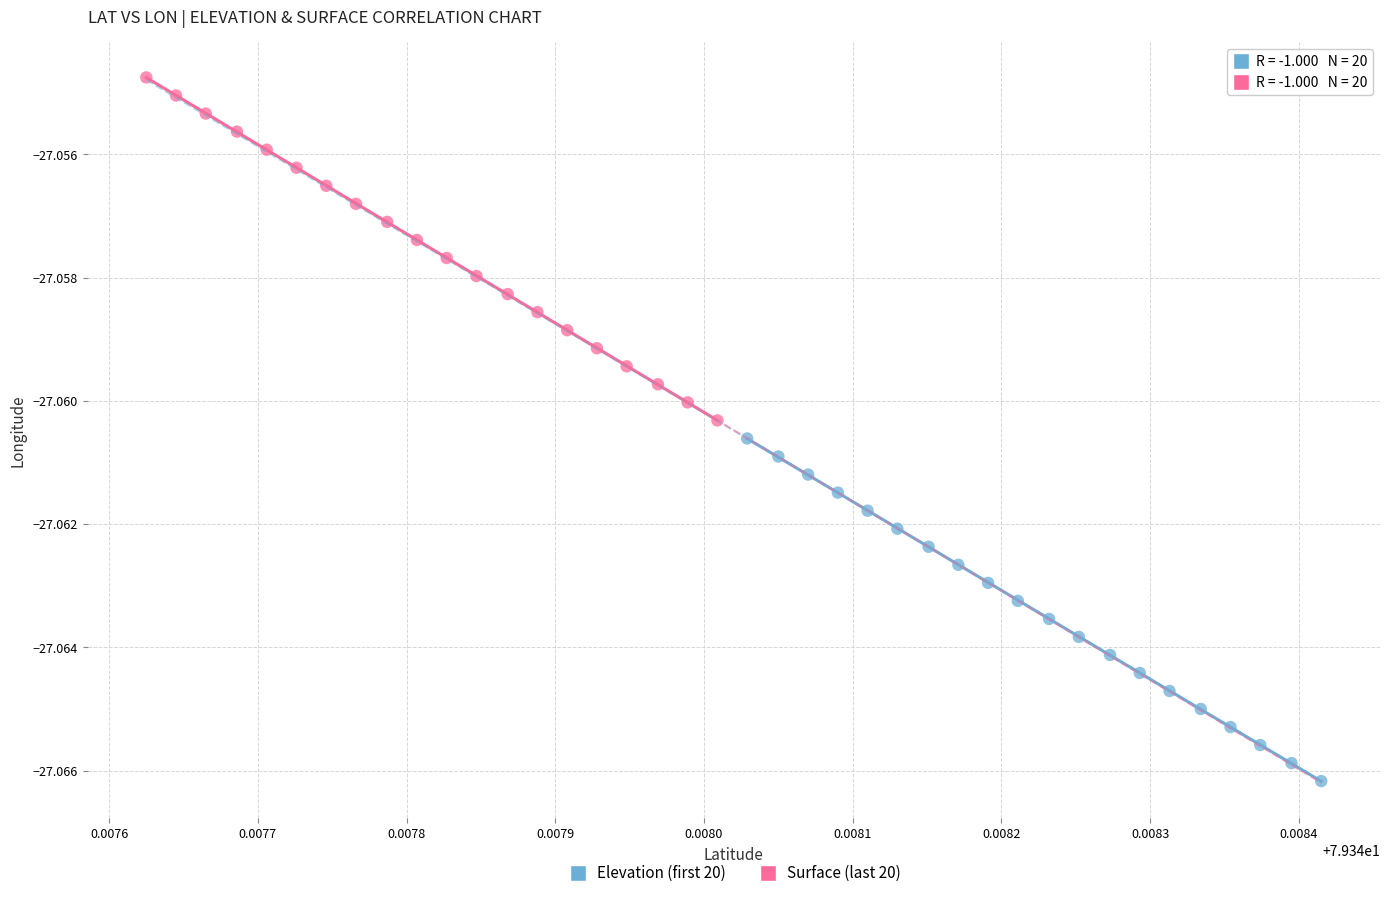

What are all the series names shown in the legend?

Elevation (first 20), Surface (last 20)